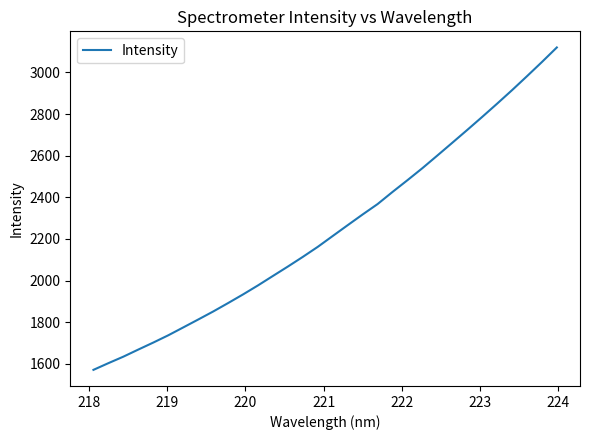

What is the difference between the maximum and minimum values?

1549.9